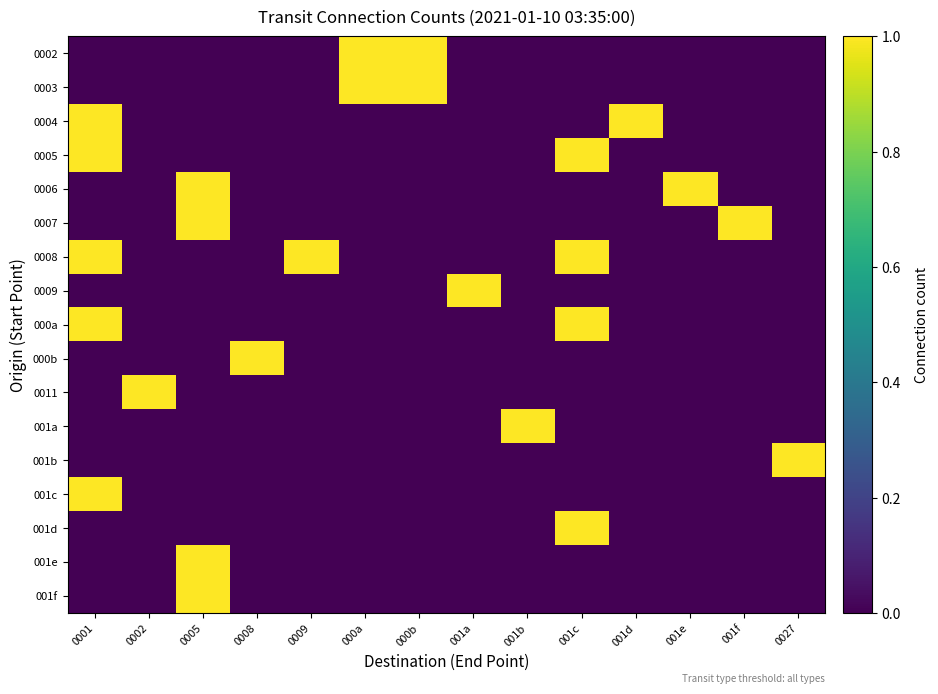

What is the total value across all series at 001b?

1